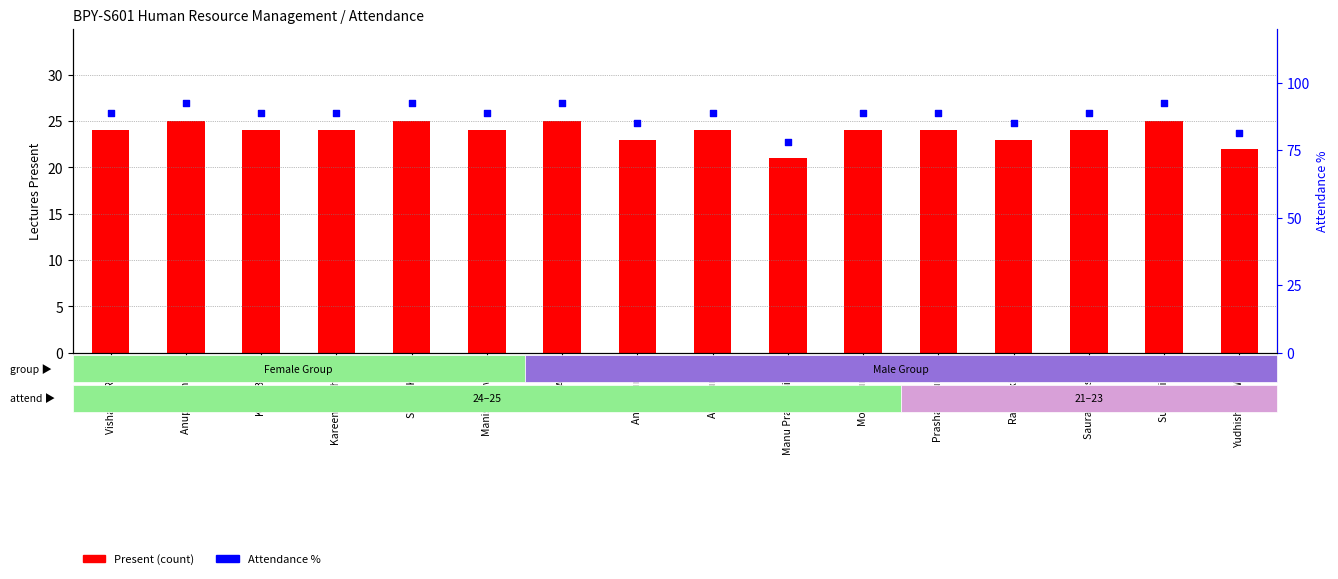

Is the value of Present at Amit greater than the value of Attendance % at Saurabh Mishra?

No